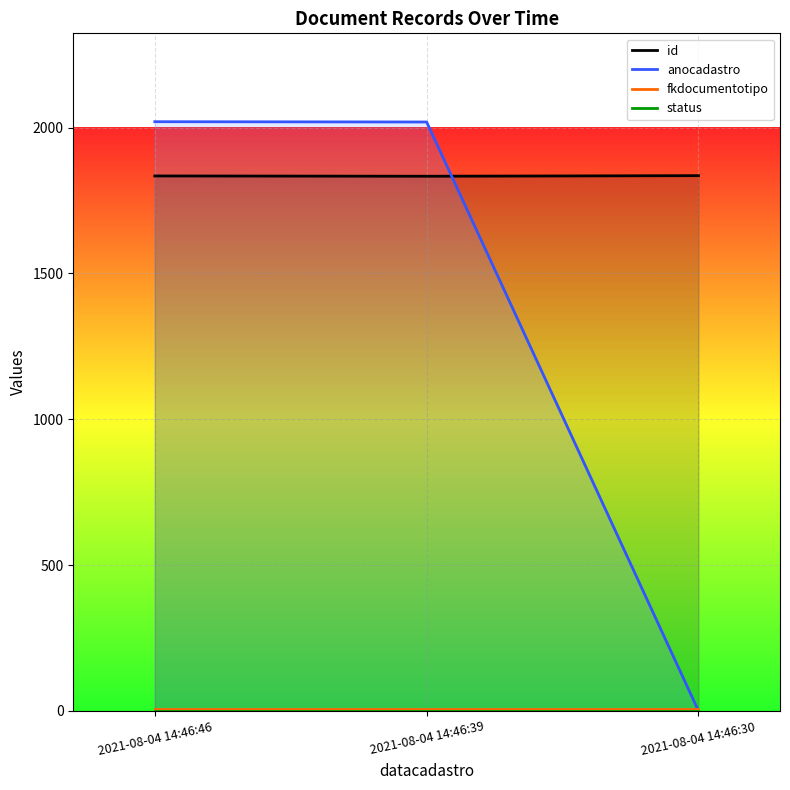

At which category is the sum across all series the highest?

2021-08-04 14:46:46